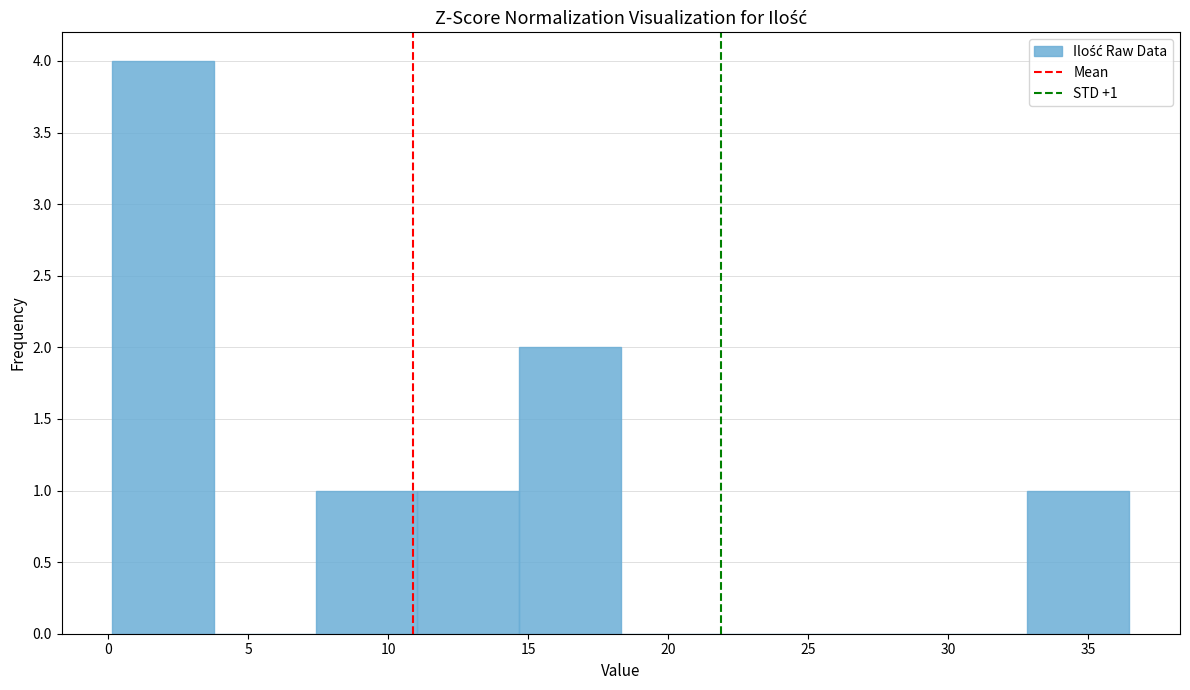

Which range on the x-axis has the tallest bar?

0.0 to 4.0